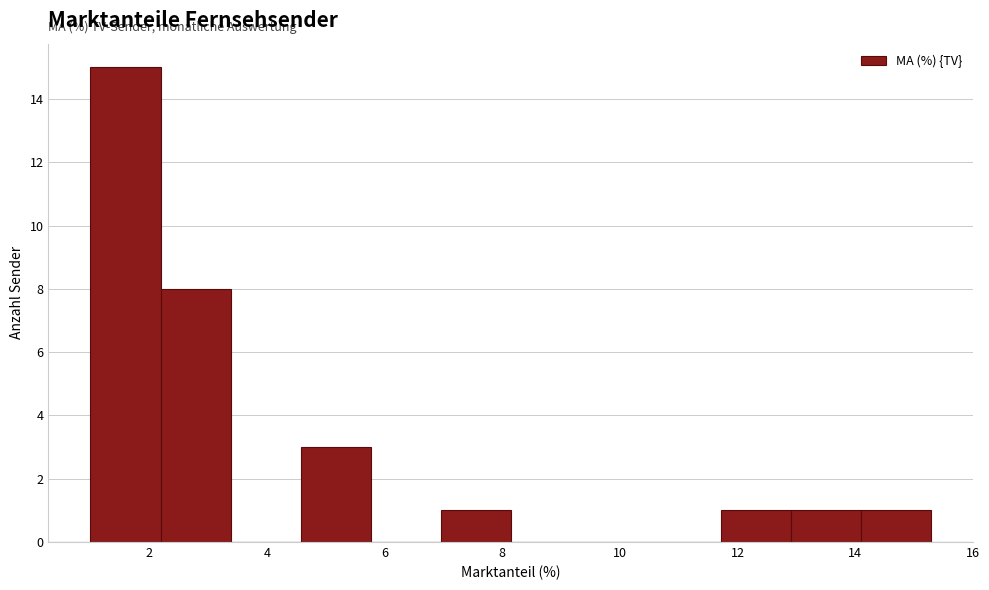

Reading left to right, transcribe this chart: for each bar, give the range it covers on the x-axis and its height. Neither the bar edges nor the heights are printed on the chart, so give them approximately, as read against the axes.

1.0 to 2.2: 15
2.2 to 3.4: 8
3.4 to 4.6: 0
4.6 to 5.8: 3
5.8 to 7.0: 0
7.0 to 8.2: 1
8.2 to 9.4: 0
9.4 to 10.6: 0
10.6 to 11.8: 0
11.8 to 13.0: 1
13.0 to 14.2: 1
14.2 to 15.2: 1